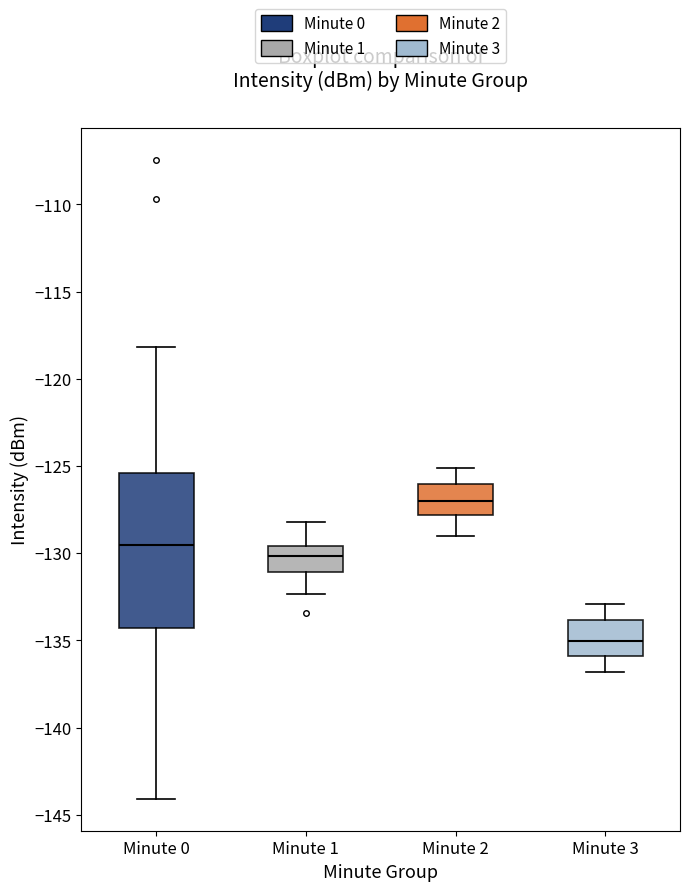

Where is the upper edge of the box for Minute 2 on the y-axis? The values are not printed on the chart, so give them approximately, as read against the axis.

-126.0